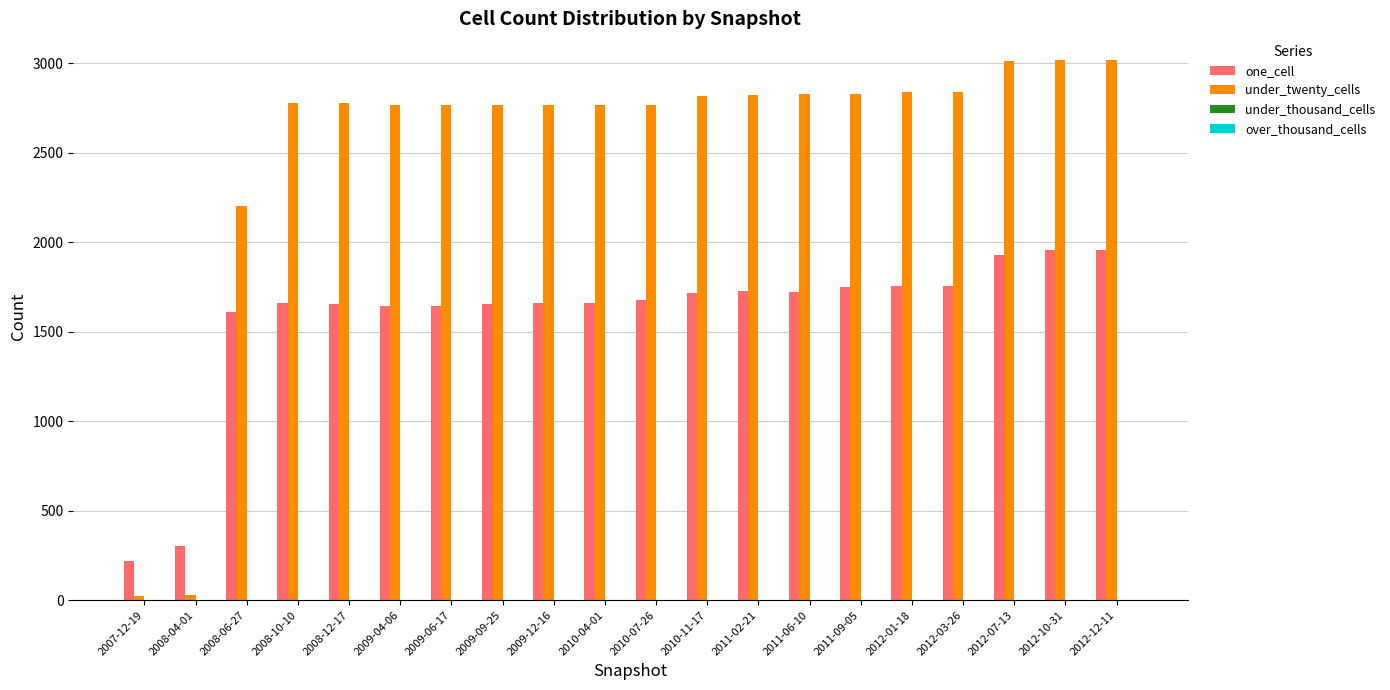

Is the value of one_cell at 2011-09-05 greater than the value of under_twenty_cells at 2009-04-06?

No